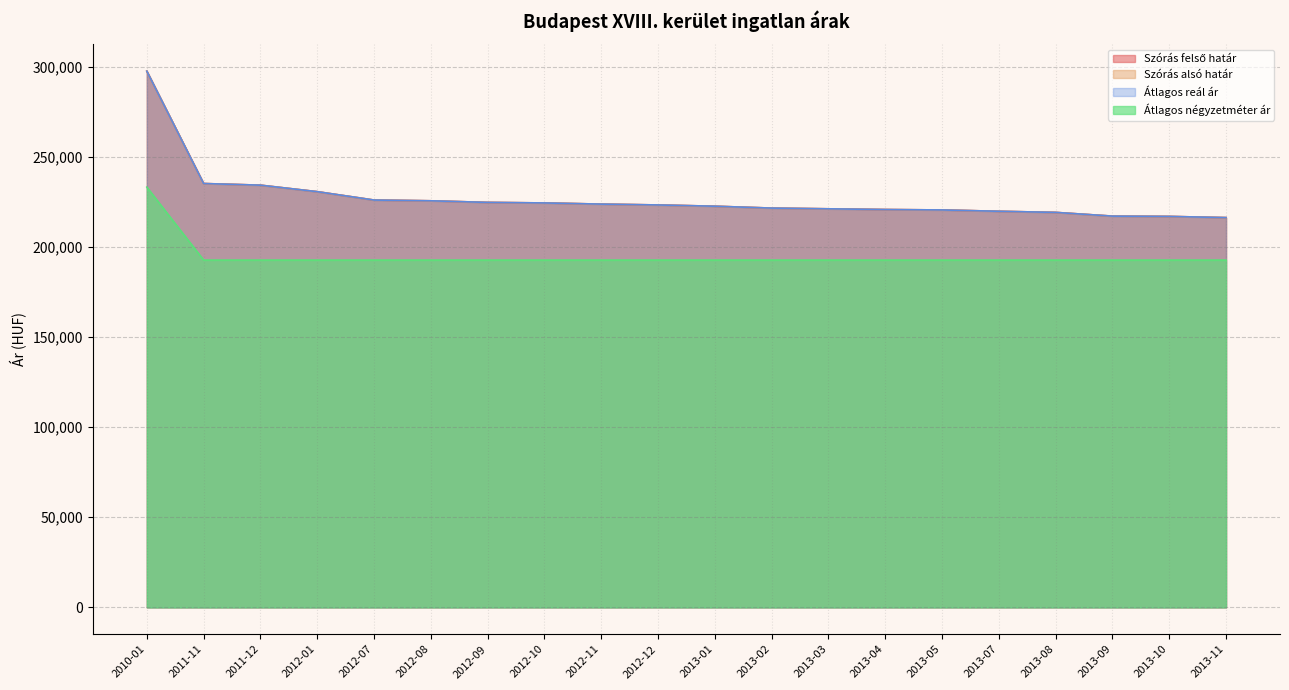

At which category is the sum across all series the highest?

2010-01